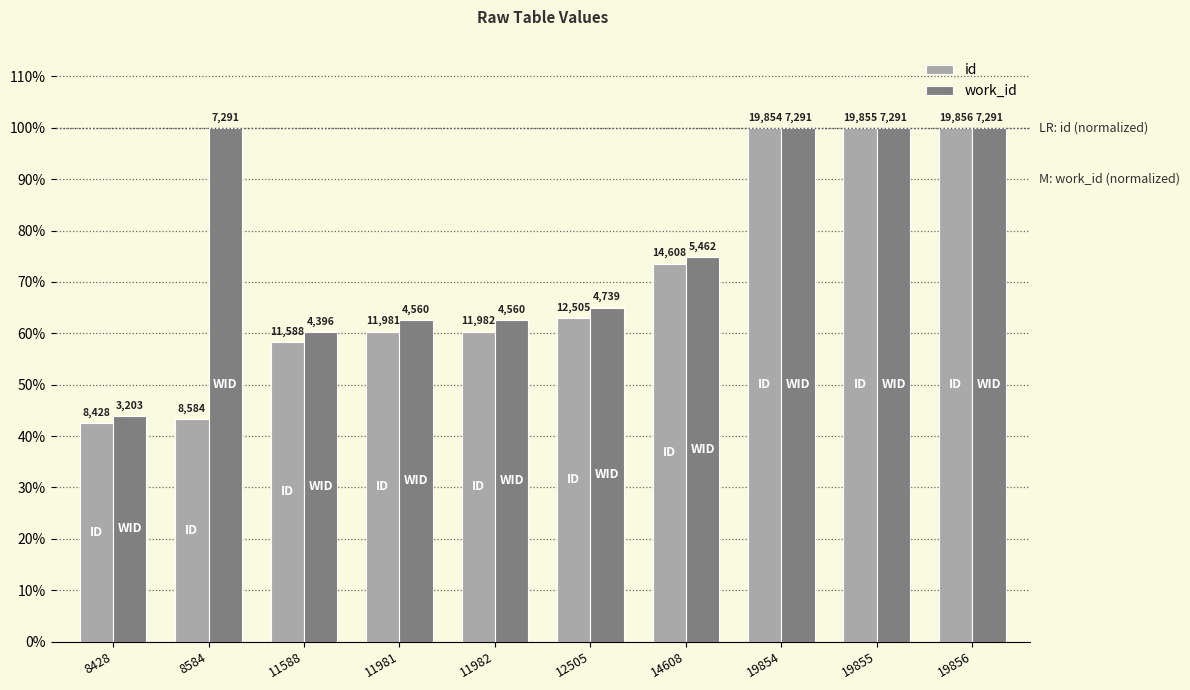

Rank the series by their maximum value, from highest to lowest.

id, work_id